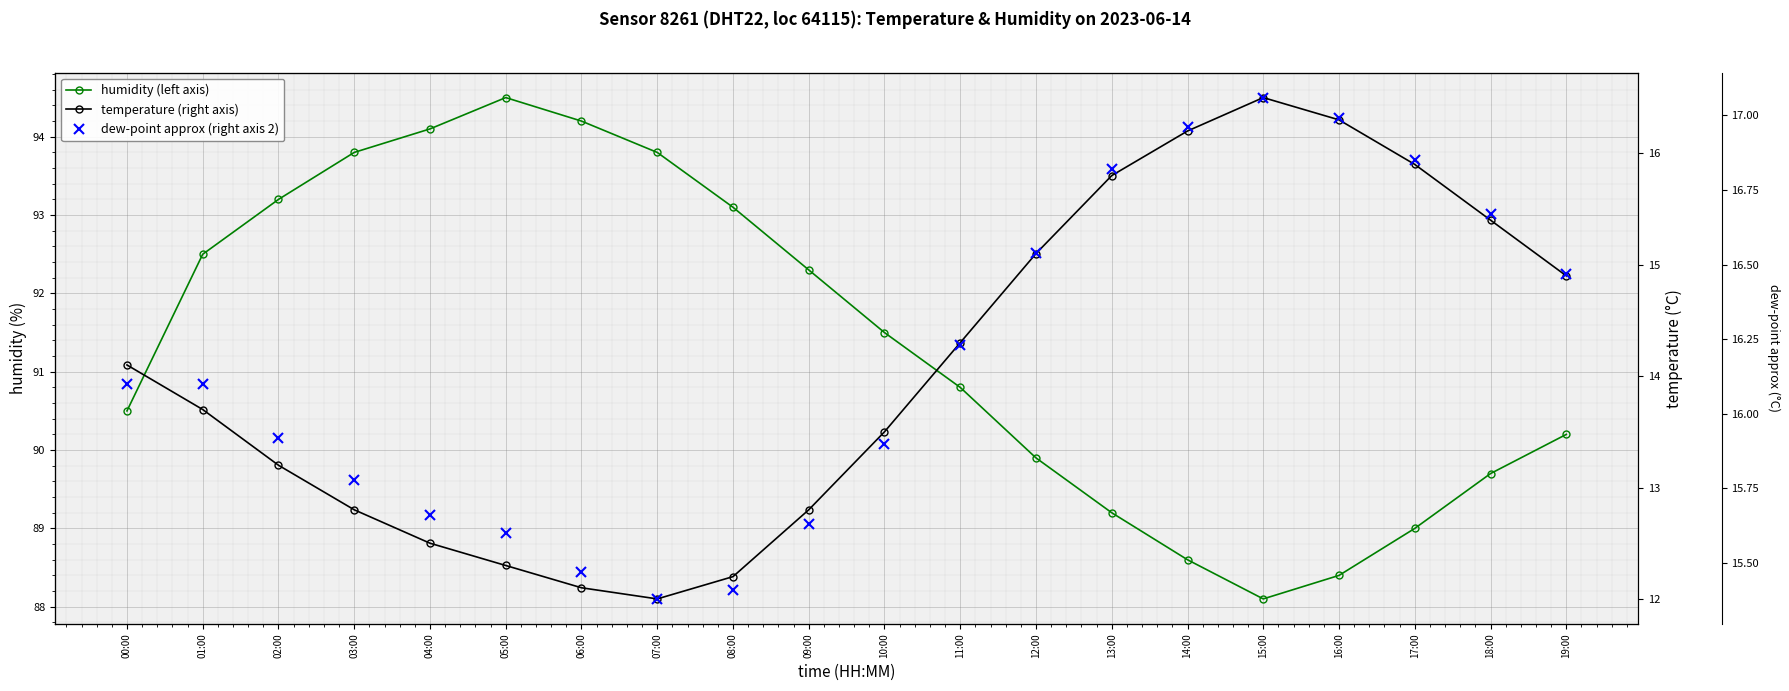

Which series has the largest range (max minus min)?

humidity (left axis)